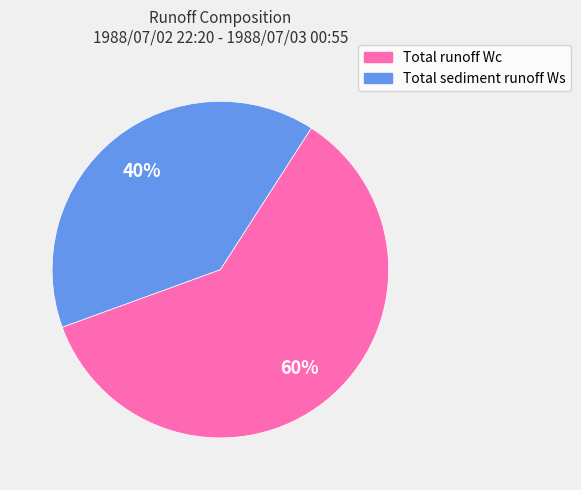

What is the majority slice?

Total runoff Wc